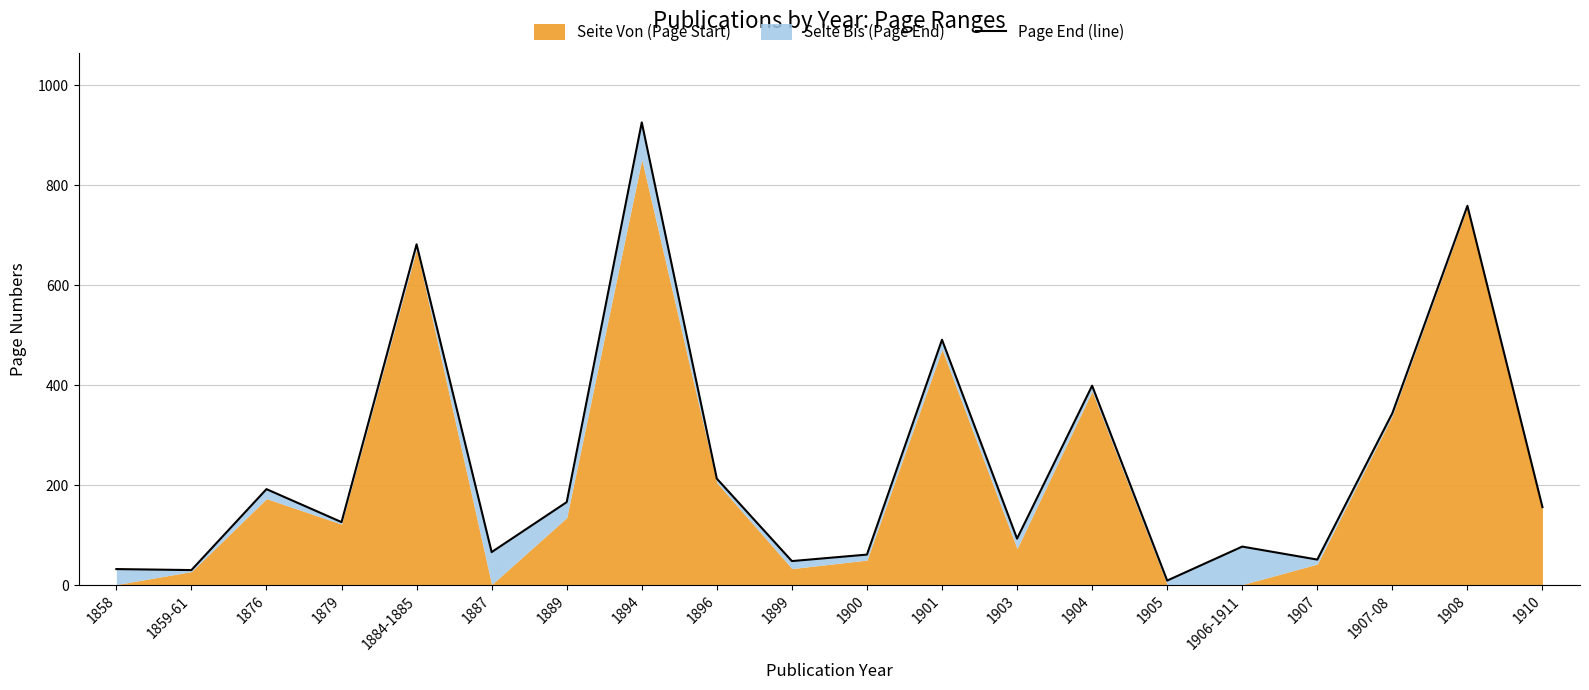

What value does the data have at 1908?

759